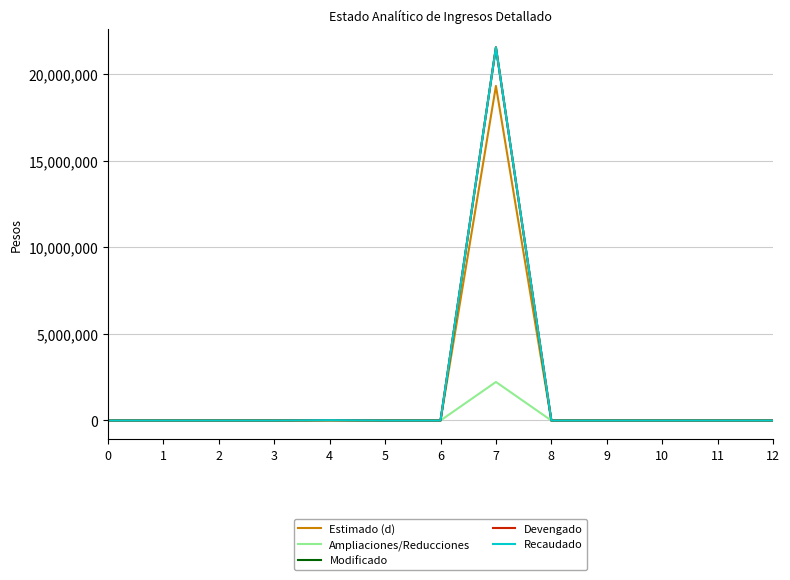

At which category is the sum across all series the highest?

7